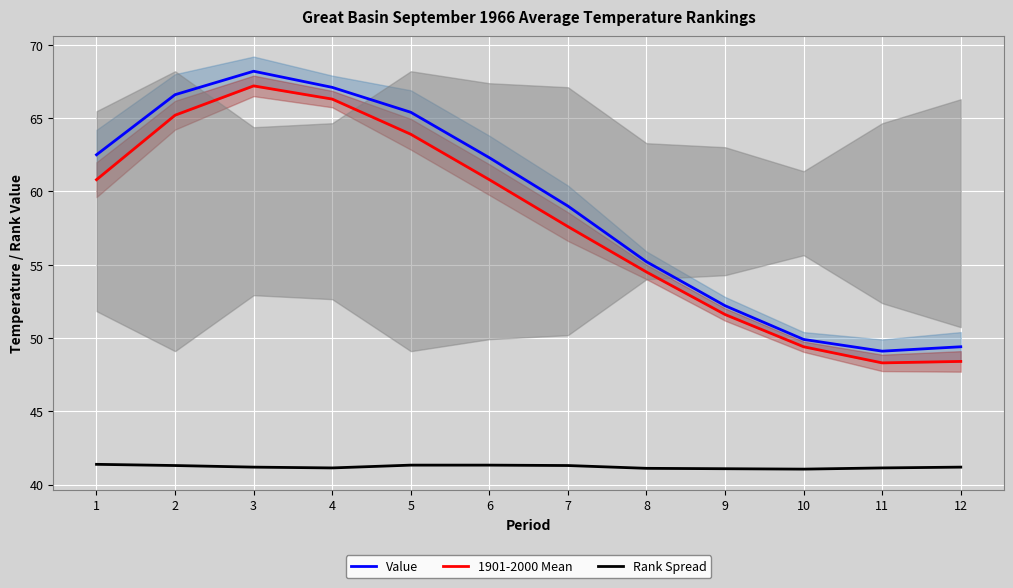

What is the total value across all series at 3?

176.6